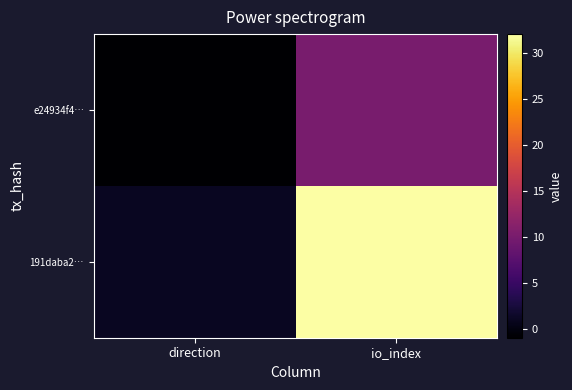

Which series has the largest total across all categories?

191daba2…